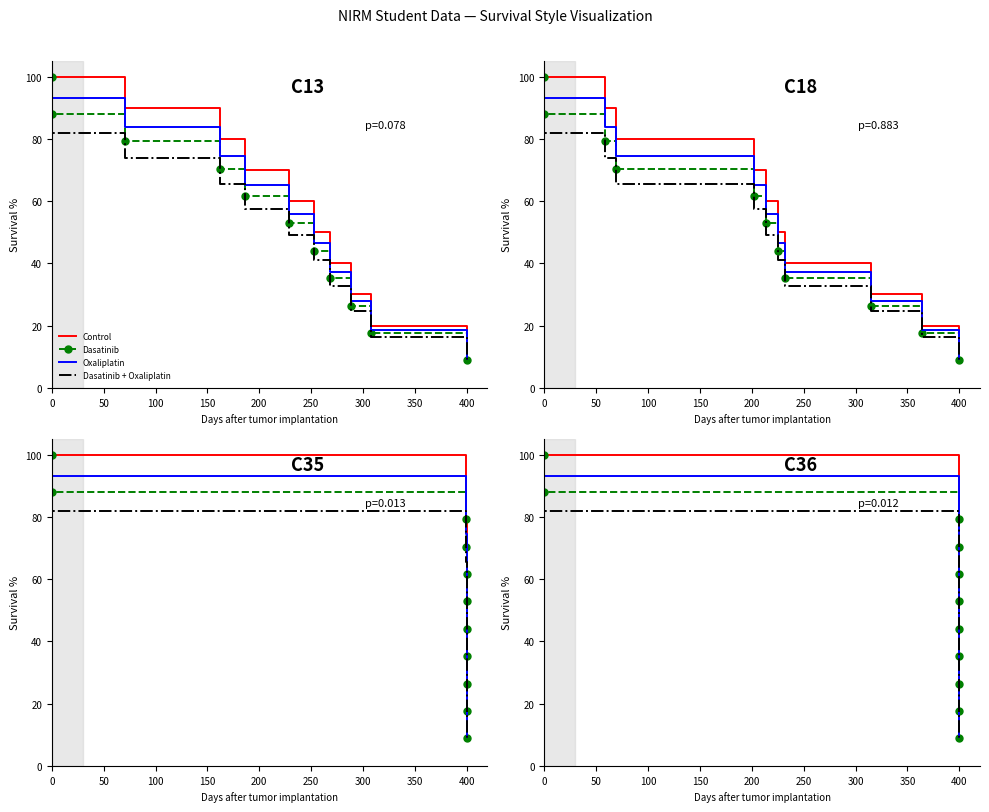

What is the difference between the maximum and minimum values in the Control series?

90.0